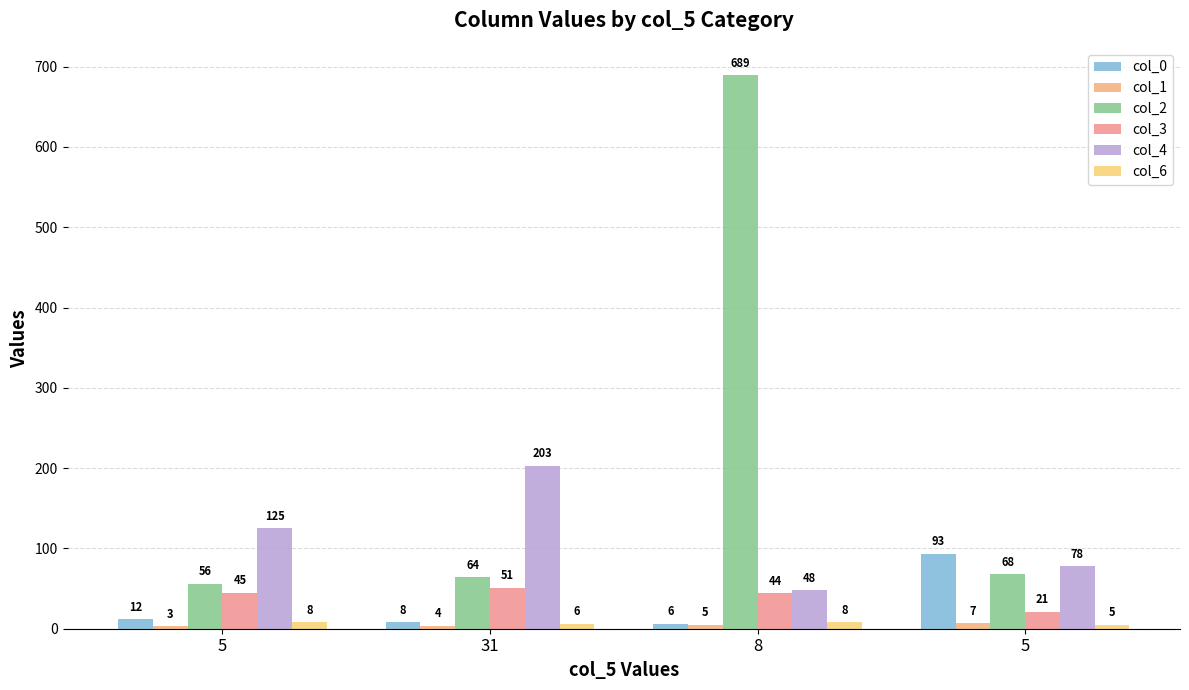

What is the total value across all series at 5?

249